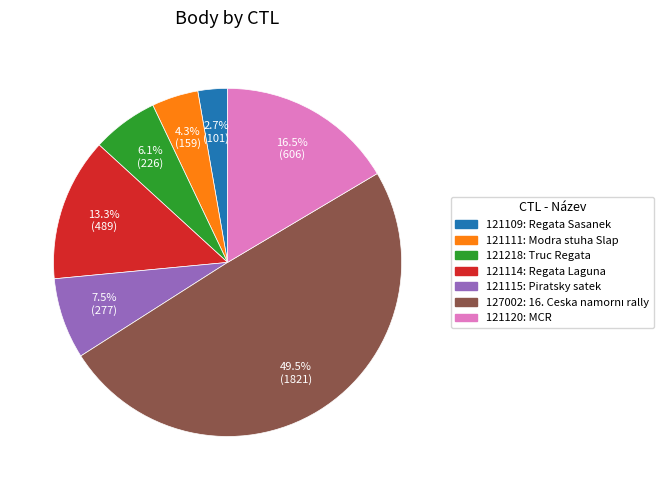

What is the smallest slice in the pie chart?

121109